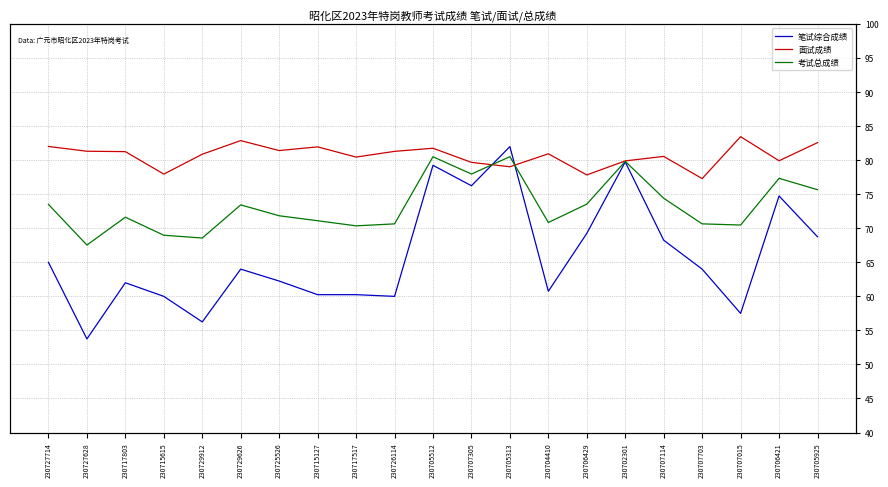

What are all the series names shown in the legend?

笔试综合成绩, 面试成绩, 考试总成绩